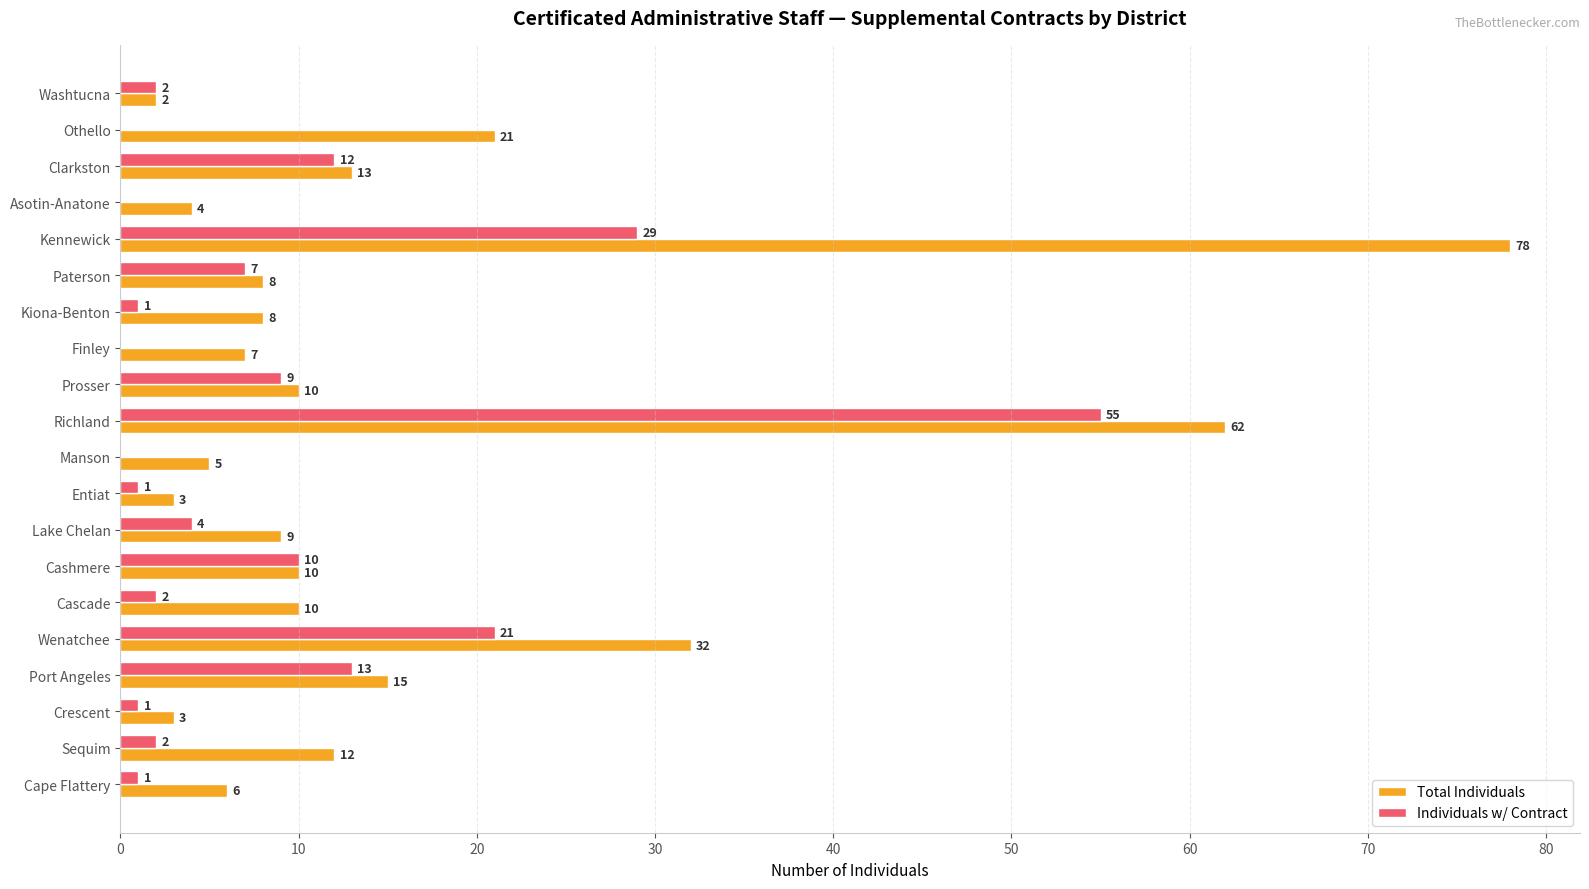

What is the total value across all series at Entiat?

4